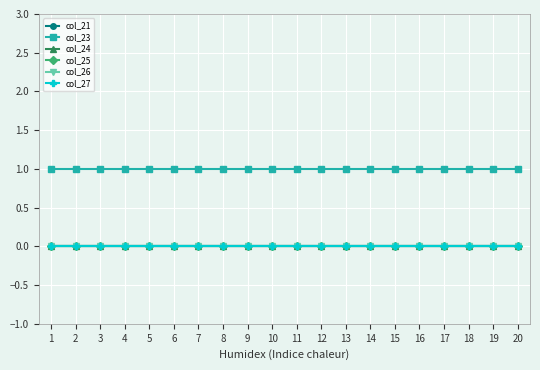

Does the chart have visible grid lines?

Yes